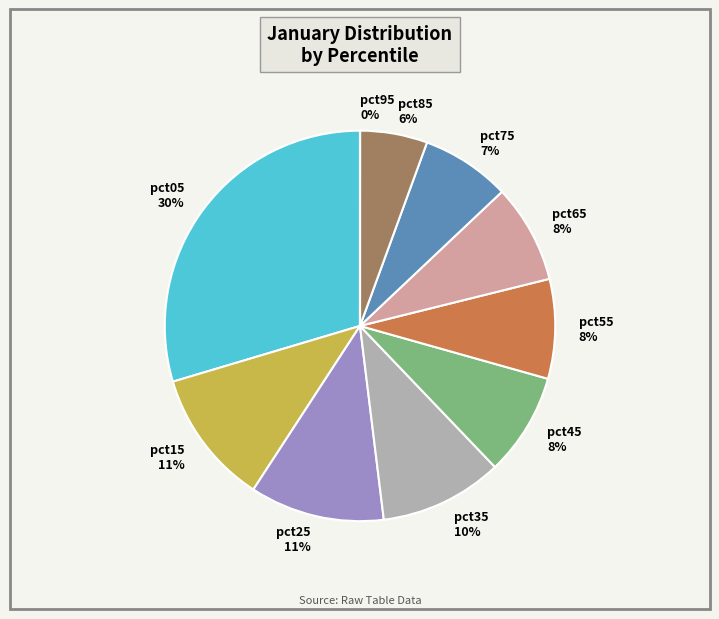

True or false: pct85 accounts for 6% of the total.

True